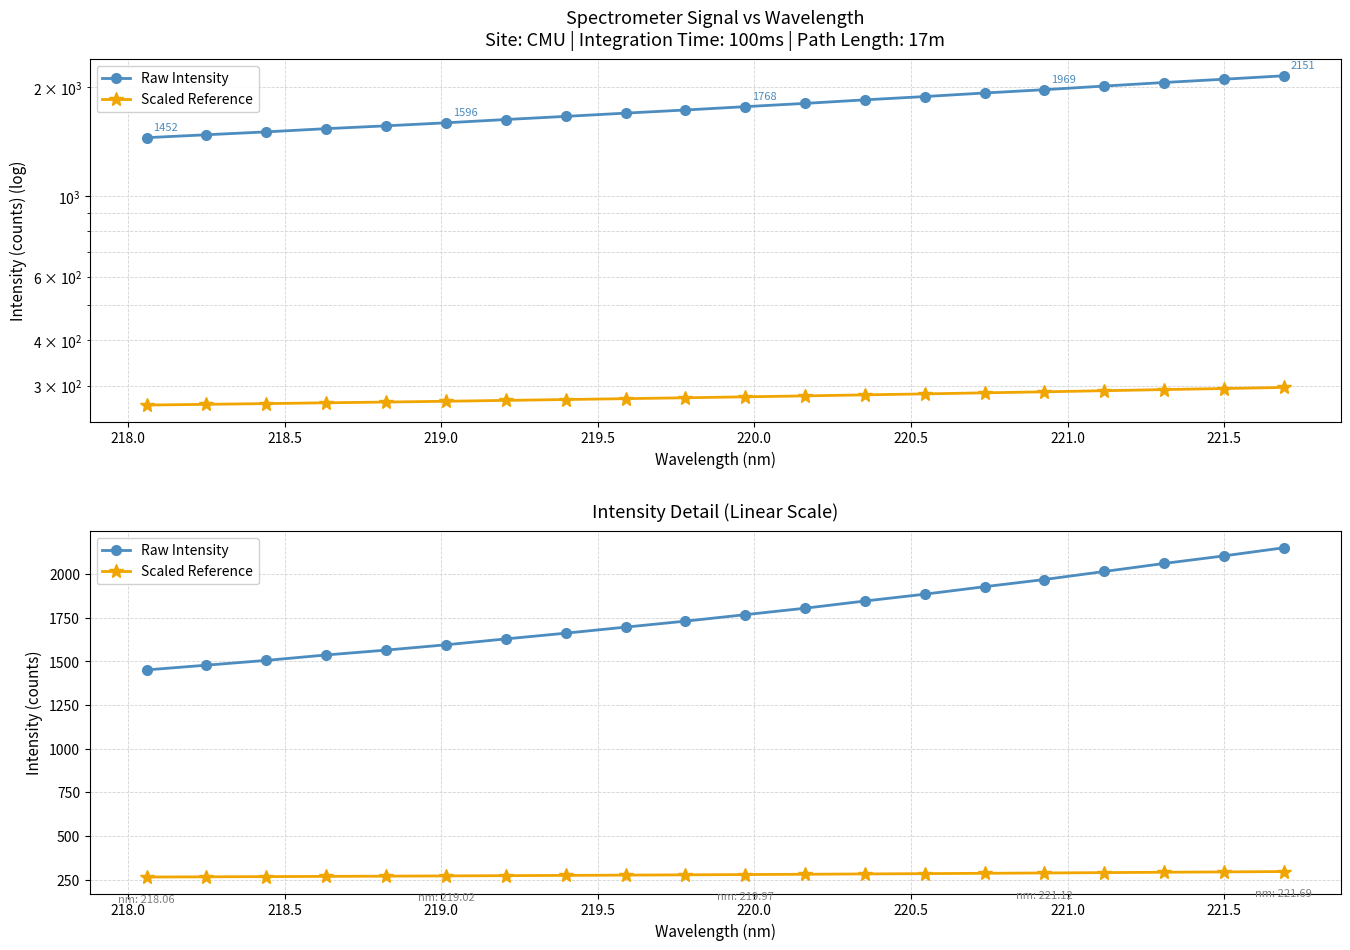

True or false: Raw Intensity and Scaled Reference intersect in this chart.

False